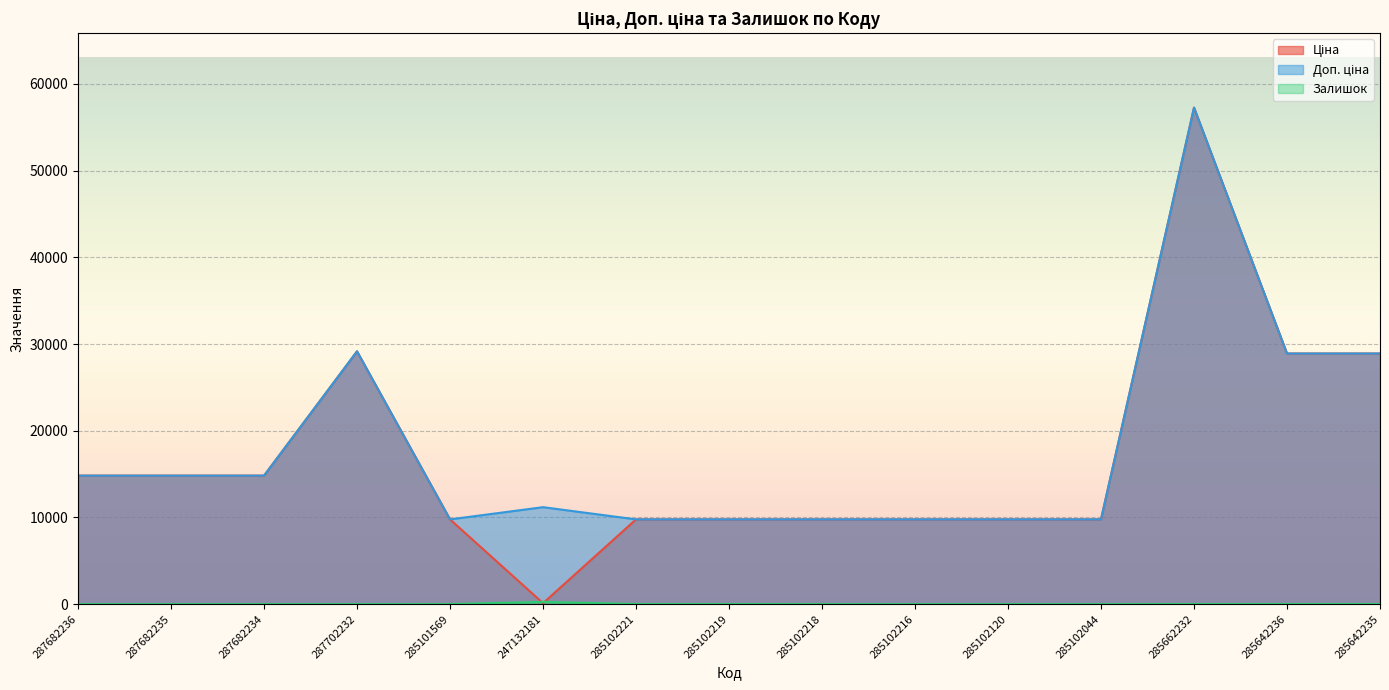

How many data points does each series have?

15